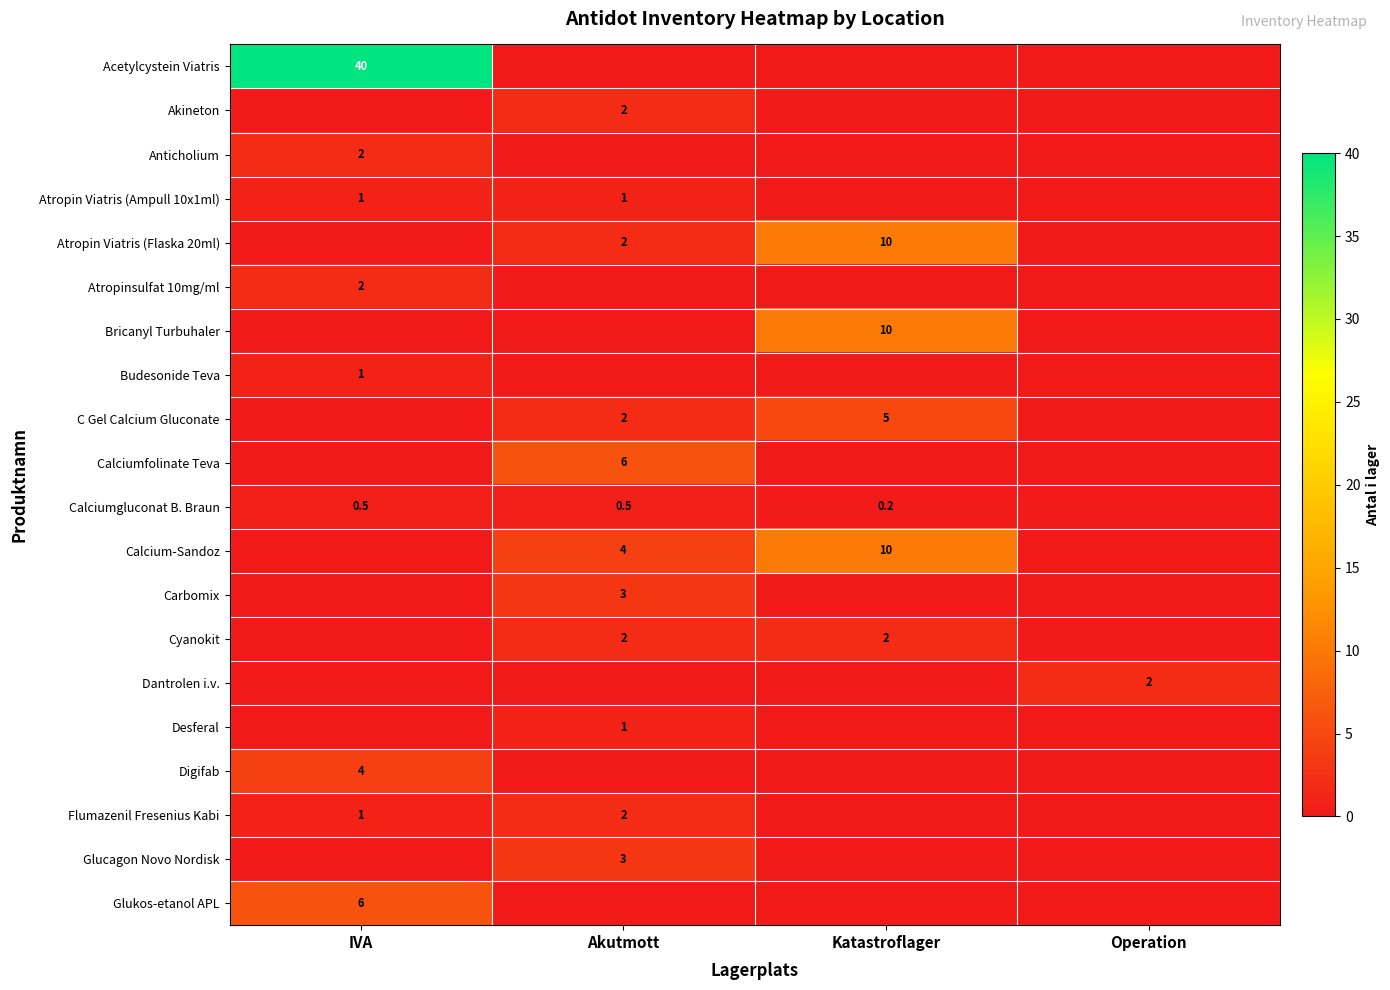

Is it true that Flumazenil Fresenius Kabi equals 1.0 at IVA?

True